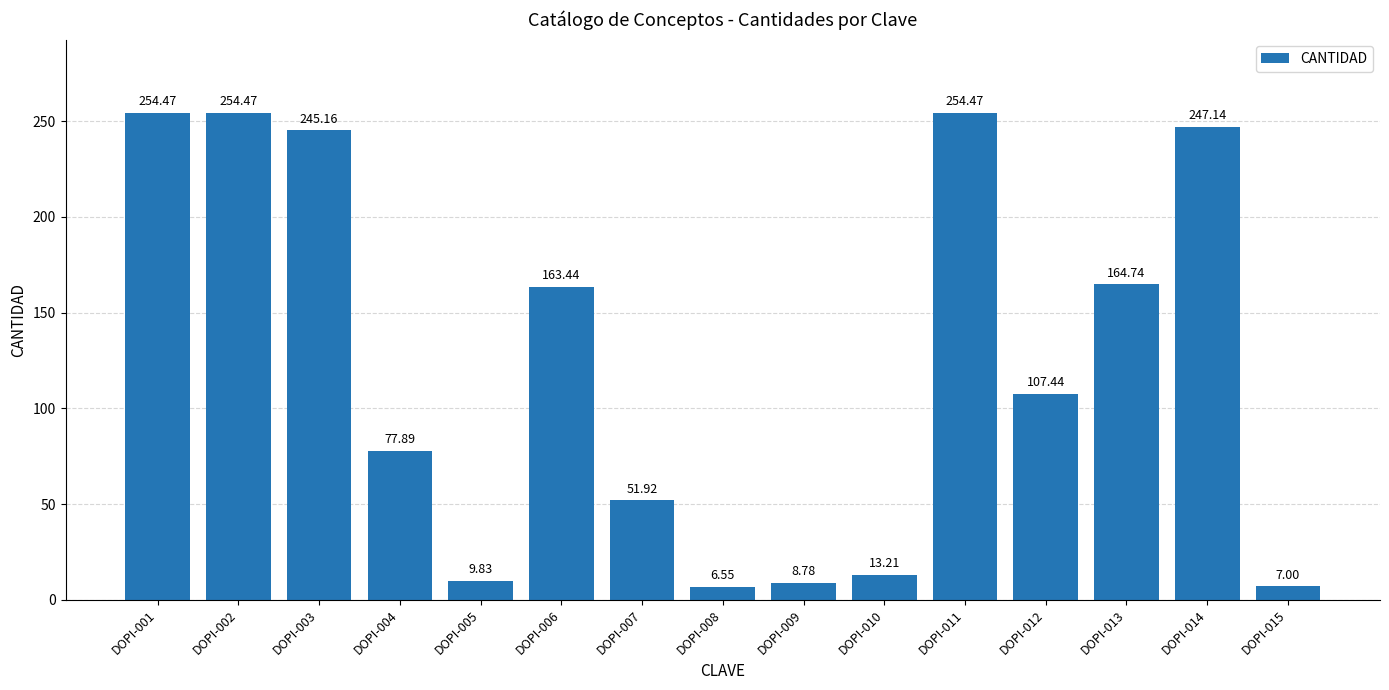

What is the difference between the maximum and minimum values?

247.9